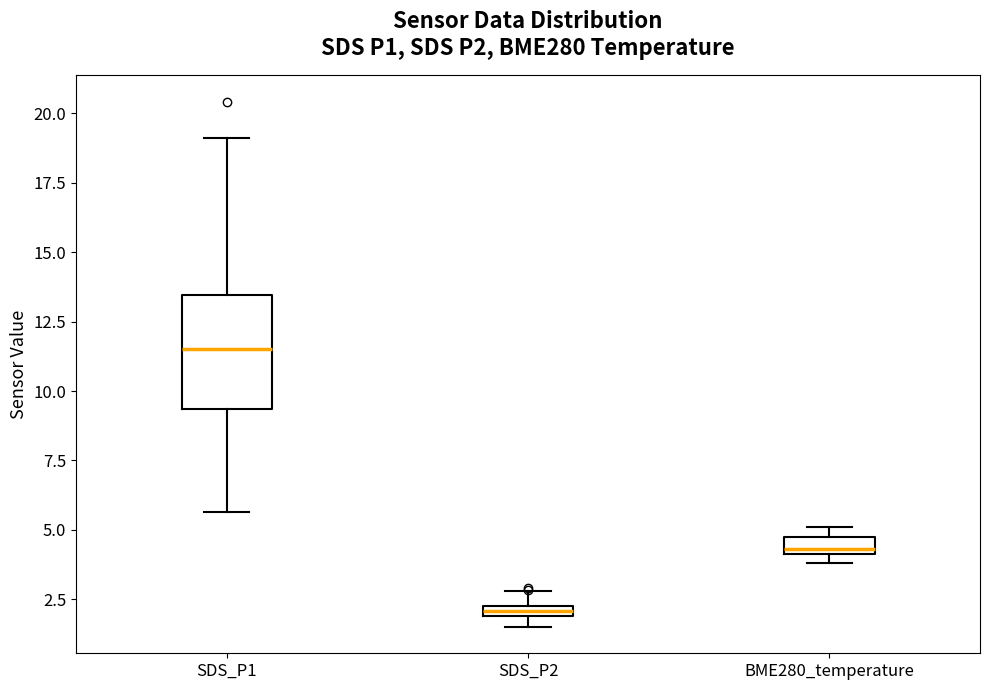

Where does the upper whisker of the box for SDS_P2 end on the y-axis? The values are not printed on the chart, so give them approximately, as read against the axis.

3.0